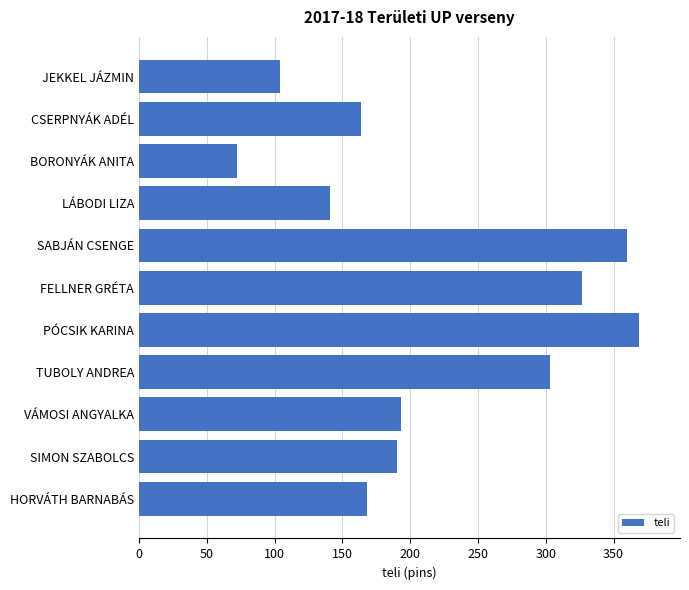

Is it true that the value at LÁBODI LIZA is 141?

True